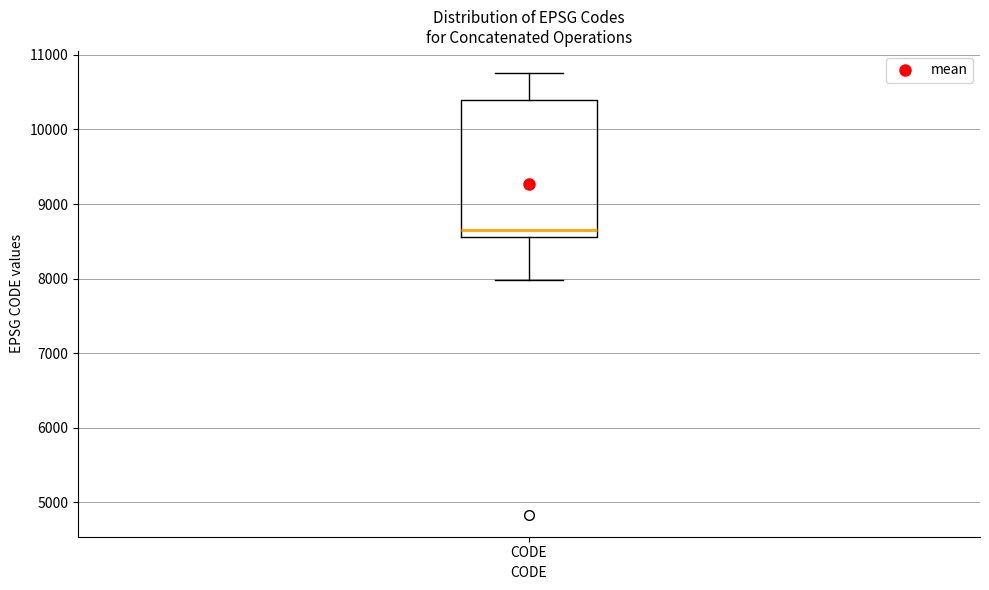

Read this box plot against the y-axis: the position of the median line, the range covered by the box, and the ends of both whiskers. The values are not printed on the chart, so give them approximately, as read against the axis.

median 8700, box 8600 to 10400, whiskers 8000 to 10800